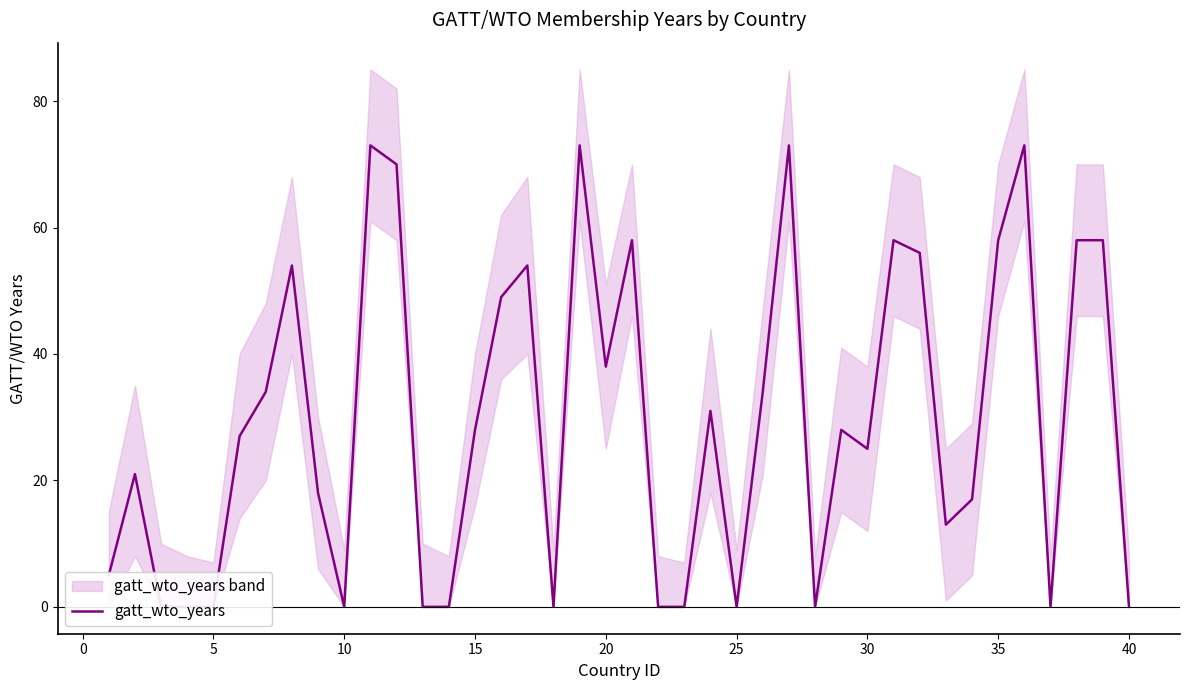

What is the value of the 9th point from the left?

18